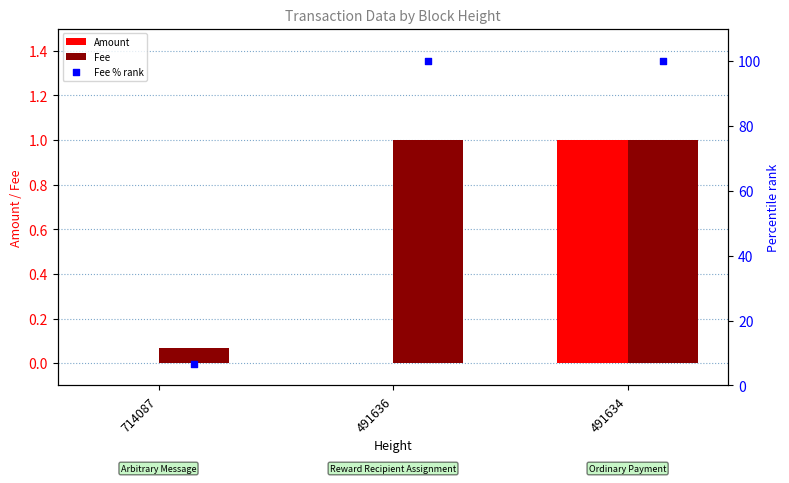

Is it true that Amount equals 0.6 at 714087?

False